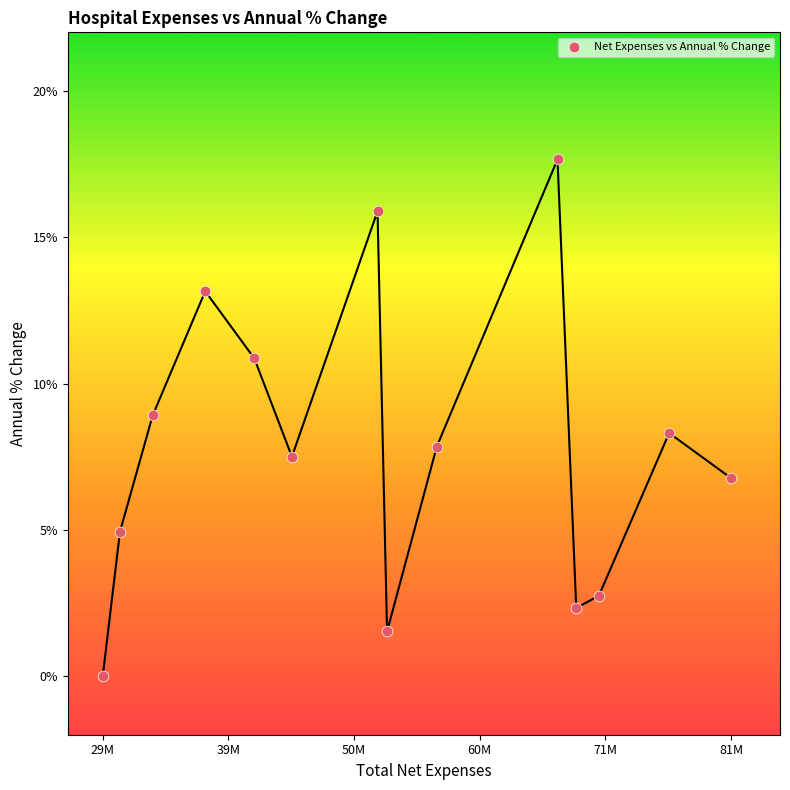

What is the range of X values (max minus min)?

52605720.0